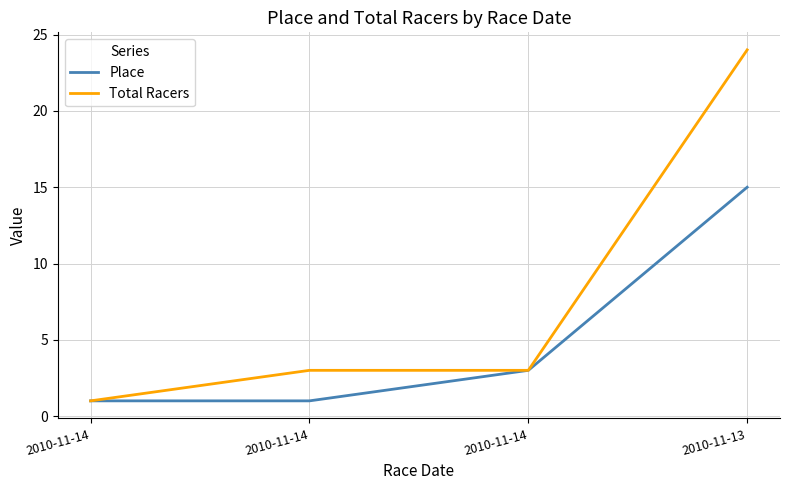

What are all the series names shown in the legend?

Place, Total Racers